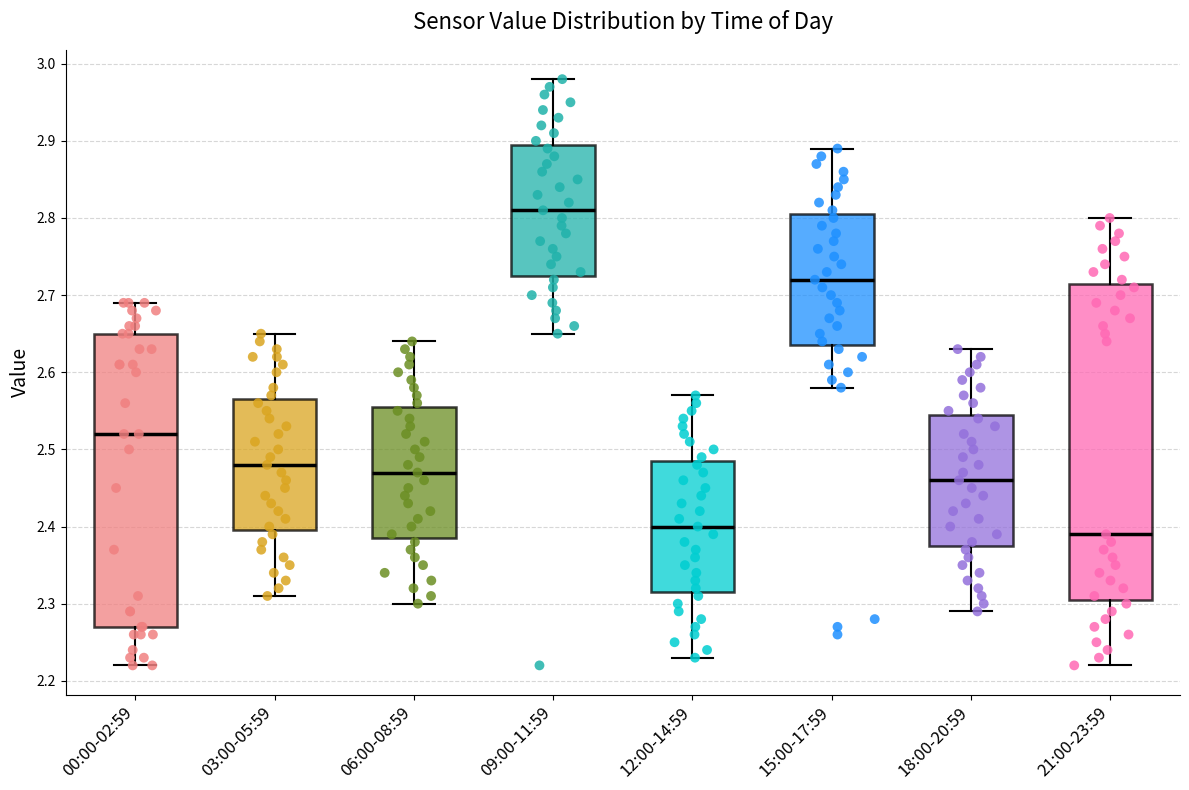

Reading left to right, read every box against the y-axis: the position of its median line, the range the box covers, and the ends of its whiskers. The values are not printed on the chart, so give them approximately, as read against the axis.

00:00-02:59: median 2.52, box 2.27 to 2.65, whiskers 2.22 to 2.69
03:00-05:59: median 2.48, box 2.40 to 2.57, whiskers 2.31 to 2.65
06:00-08:59: median 2.47, box 2.39 to 2.56, whiskers 2.30 to 2.64
09:00-11:59: median 2.81, box 2.73 to 2.90, whiskers 2.65 to 2.98
12:00-14:59: median 2.40, box 2.32 to 2.49, whiskers 2.23 to 2.57
15:00-17:59: median 2.72, box 2.64 to 2.81, whiskers 2.58 to 2.89
18:00-20:59: median 2.46, box 2.38 to 2.55, whiskers 2.29 to 2.63
21:00-23:59: median 2.39, box 2.31 to 2.72, whiskers 2.22 to 2.80